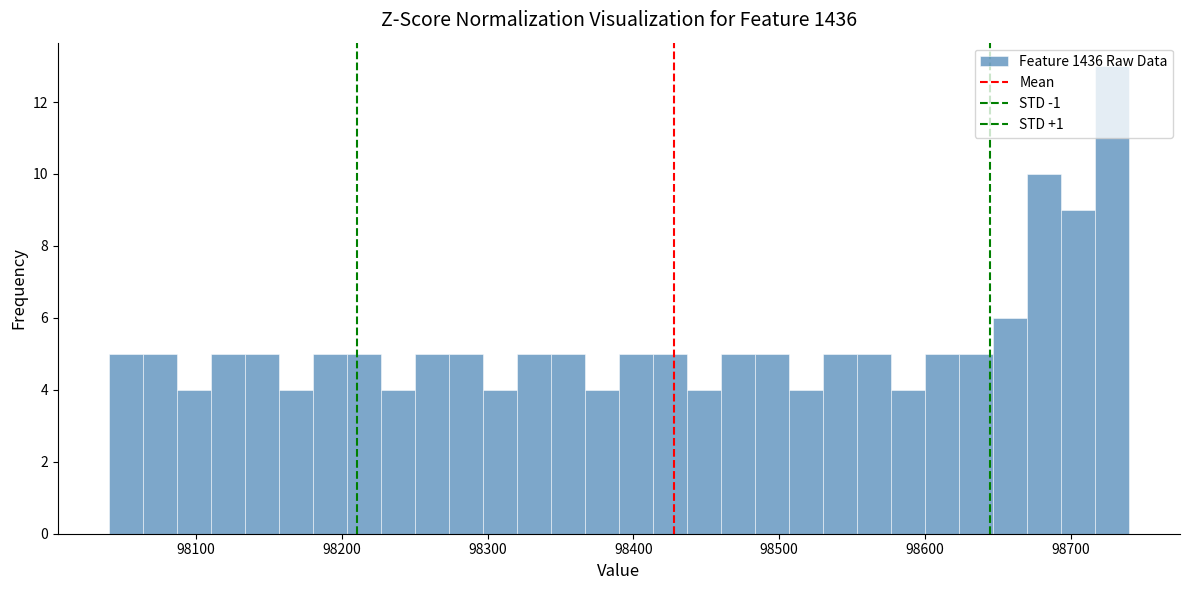

Read against the x-axis, roughly where is the centre of the tallest bar?

98730